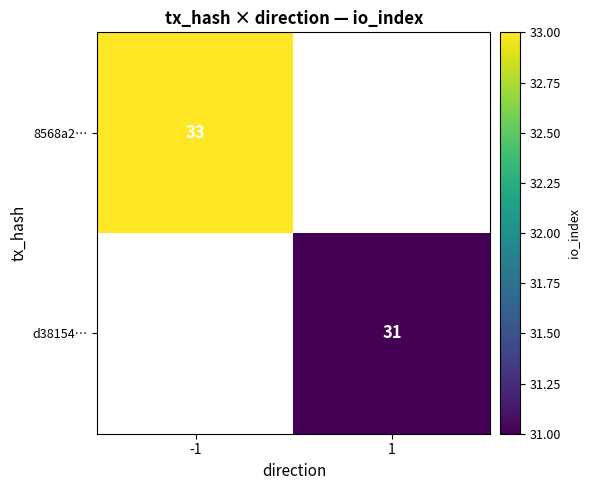

Is it true that 8568a2… equals 33 at -1?

True